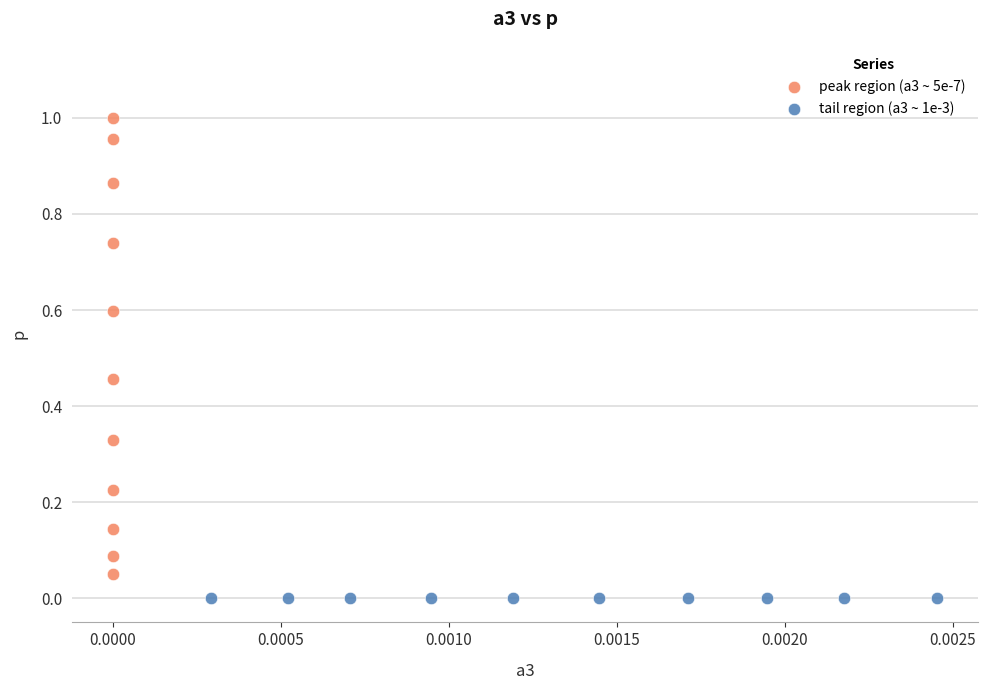

Which series reaches the maximum Y coordinate?

peak region (a3 ~ 5e-7)